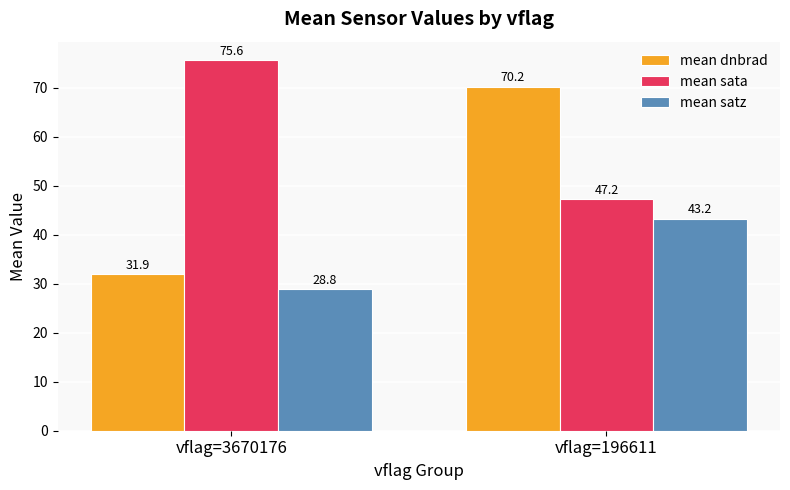

What is the spread (max minus min) of values at vflag=3670176?

46.7